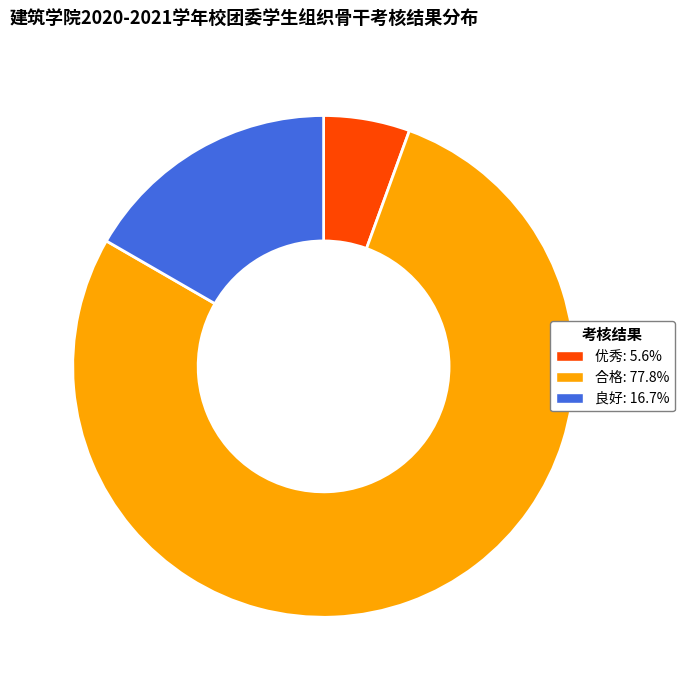

Do 良好: 16.7% and 优秀: 5.6% together represent more than half of the pie?

No